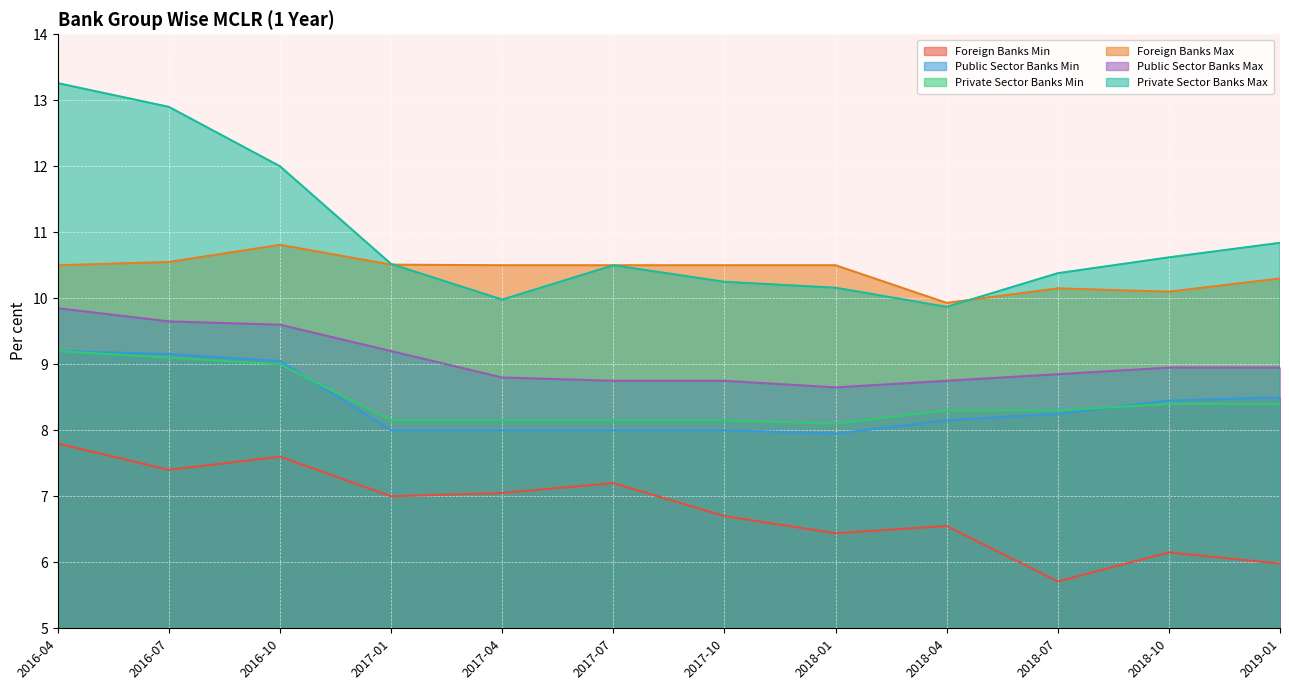

Between which two adjacent categories do Public Sector Banks Min and Private Sector Banks Min first intersect?

2016-10 and 2017-01